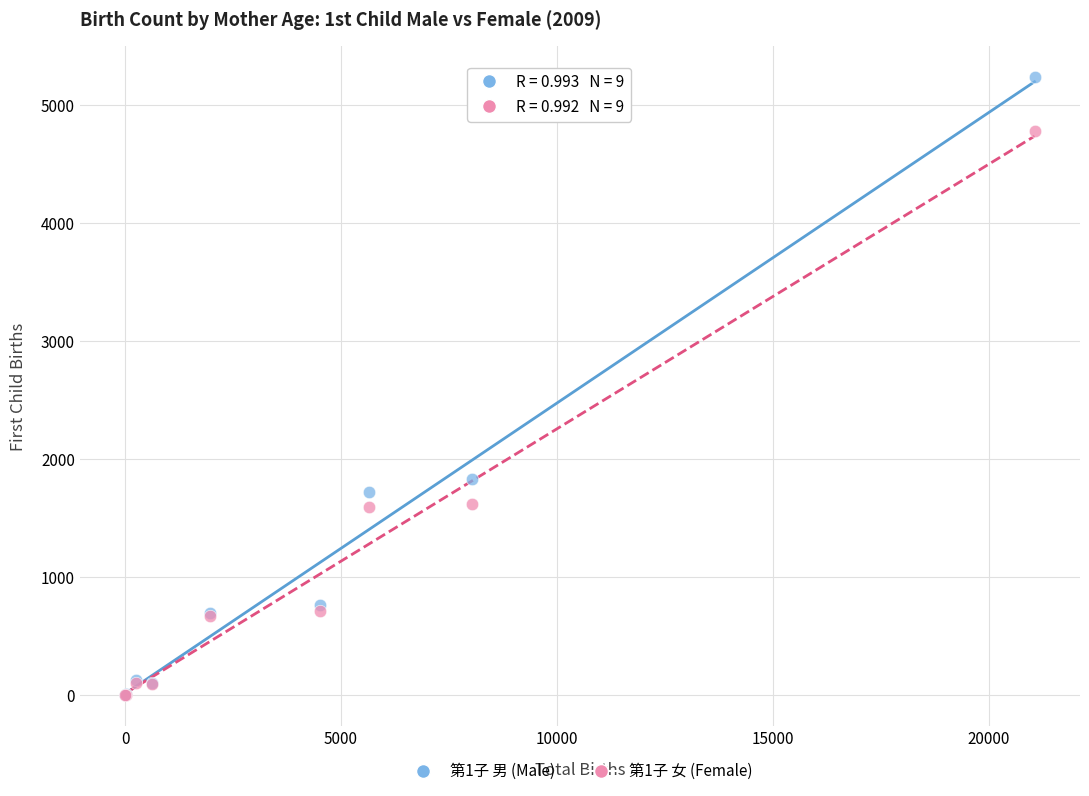

Across all series, what Y value is closest to 2618?

1829